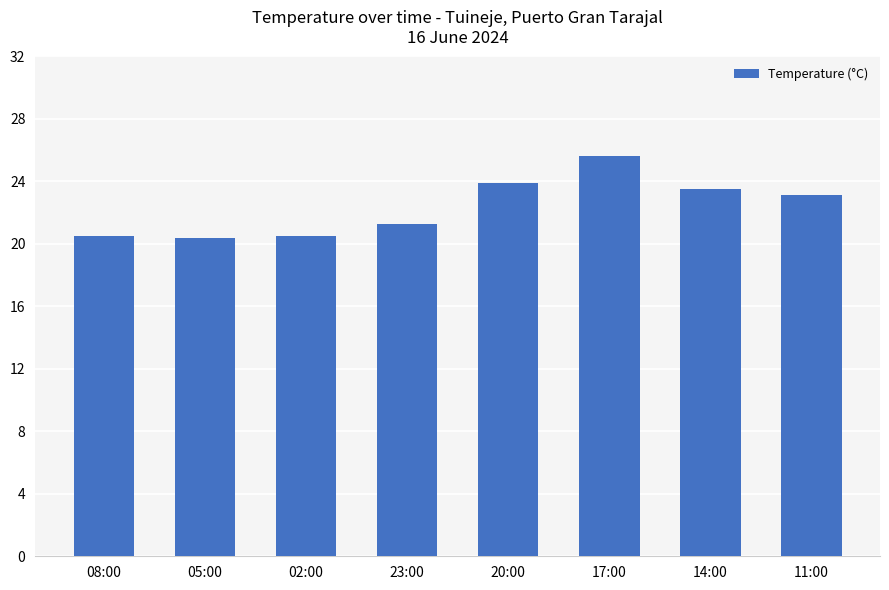

What is the change in value from 02:00 to 23:00?

+0.8